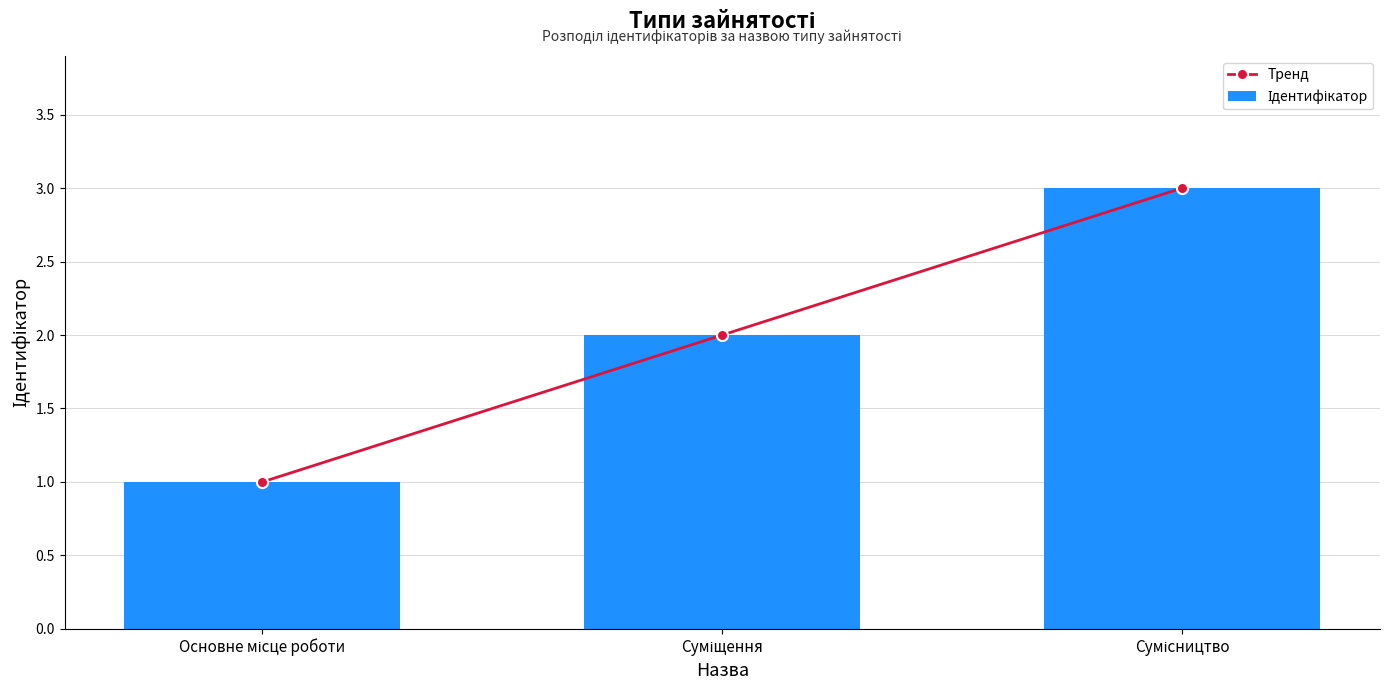

What is the value of the Ідентифікатор bar at the 1st from the left?

1